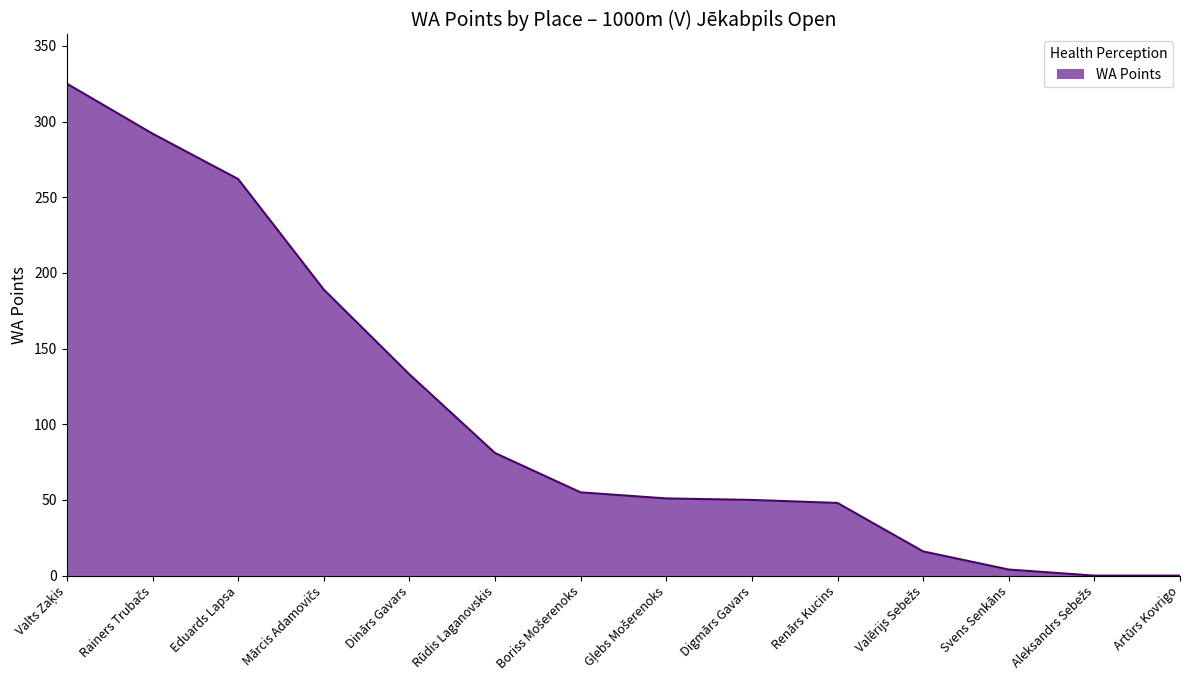

What is the change in value from Eduards Lapsa to Svens Senkāns?

-258